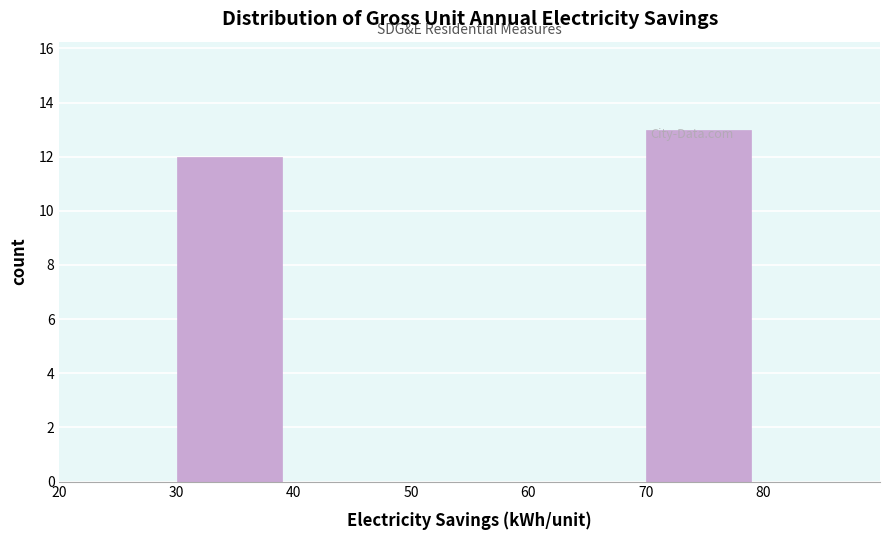

Reading left to right, transcribe this chart: for each bar, give the range it covers on the x-axis and its height. The values are not printed on the chart, so give them approximately, as read against the axis.

20 to 30: 0
30 to 40: 12
40 to 50: 0
50 to 60: 0
60 to 70: 0
70 to 80: 13
80 to 90: 0